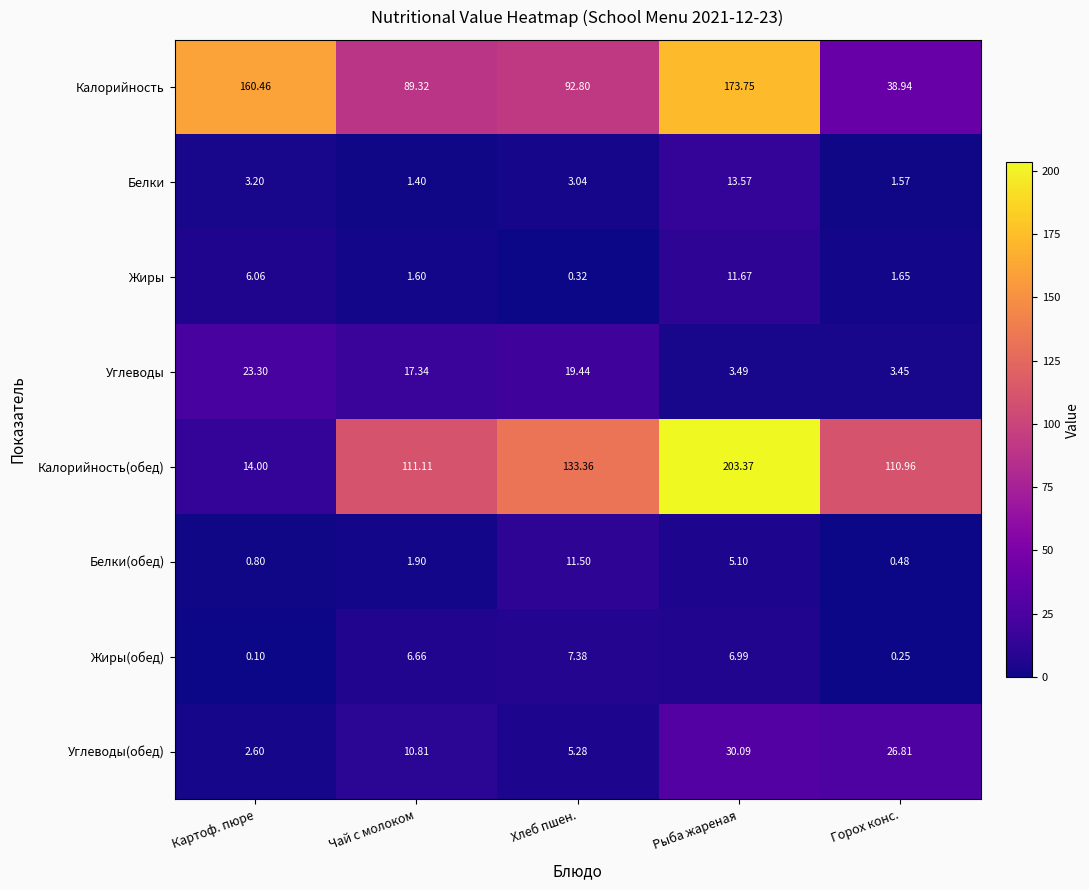

At which label is Калорийность(обед) closest to 108?

Горох конс.